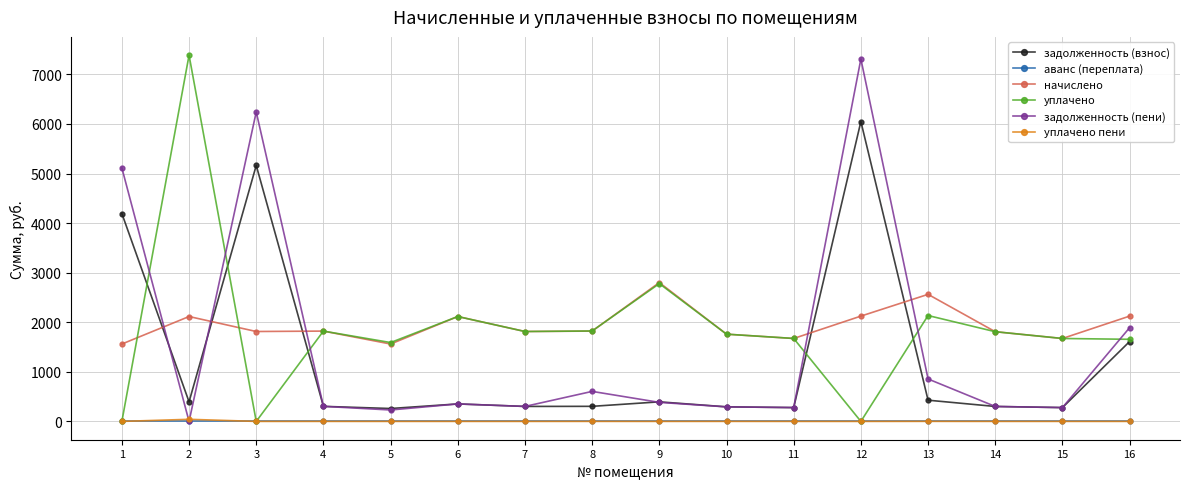

Is the value of задолженность (взнос) at 1 greater than the value of уплачено пени at 12?

Yes